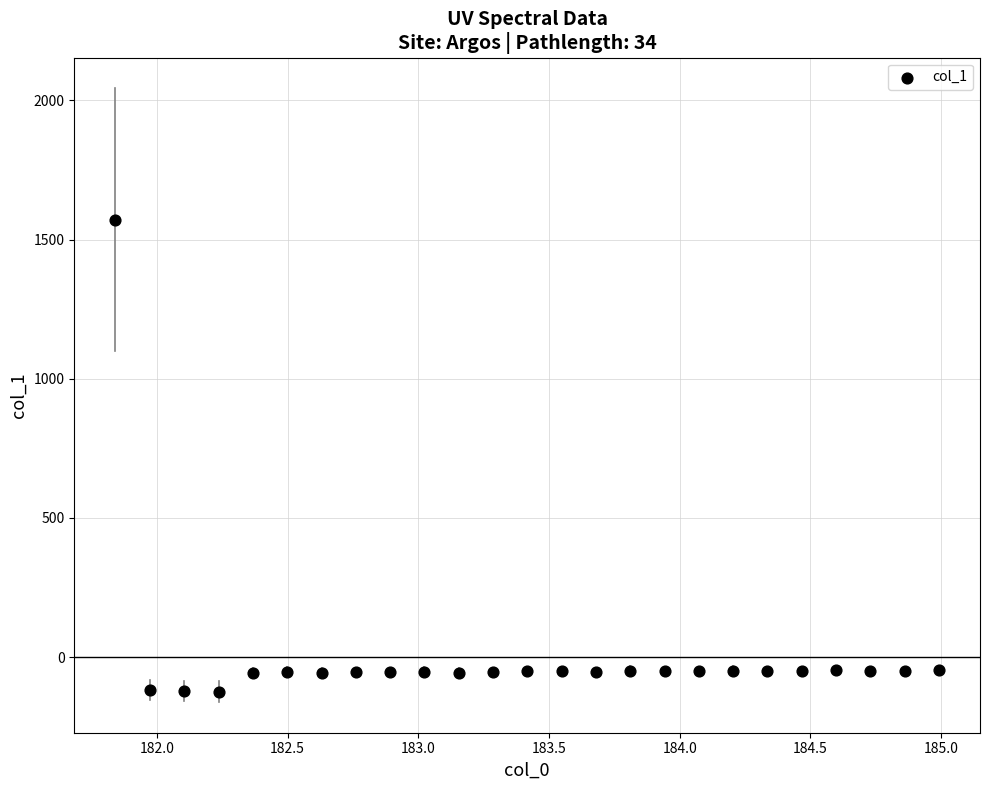

What is the range of X values (max minus min)?

3.1